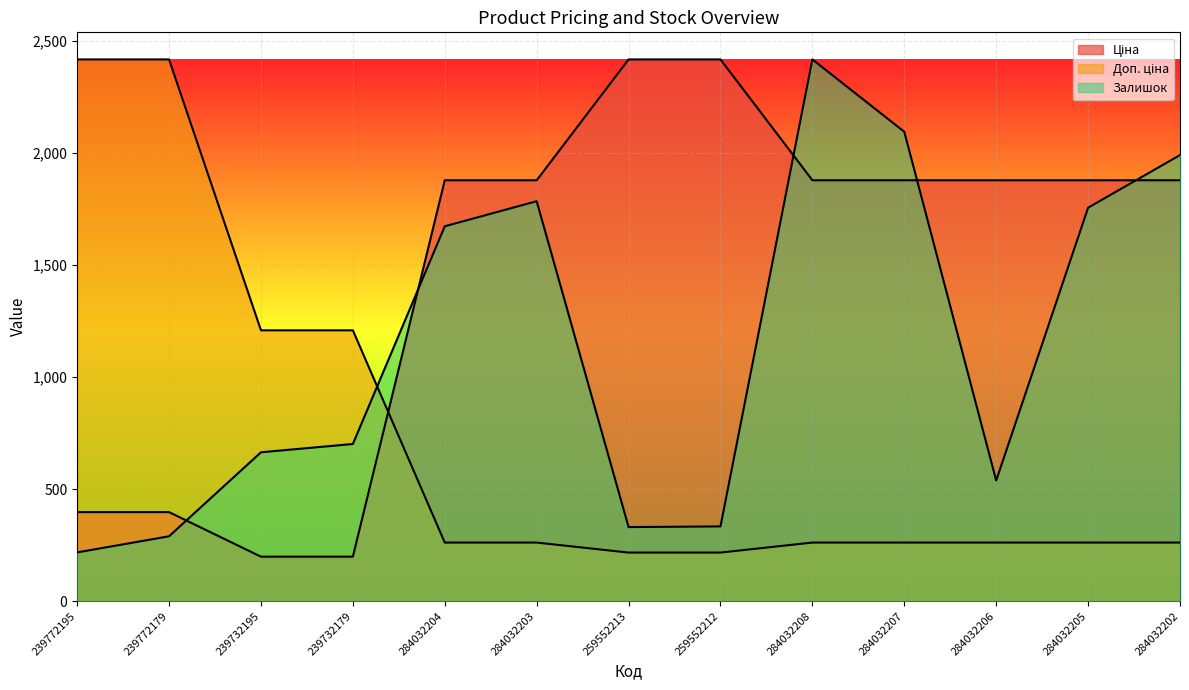

How many lines are shown in the chart?

3